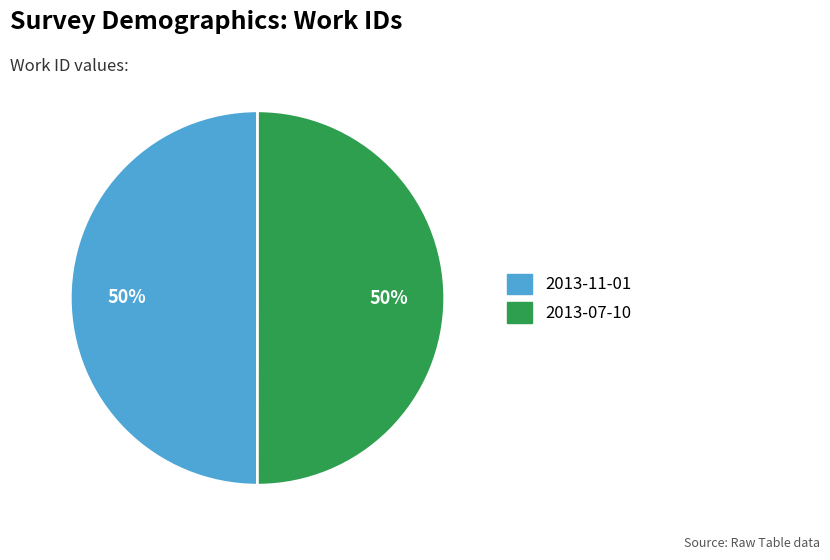

Is the sum of 2013-11-01 and 2013-07-10 greater than half?

Yes